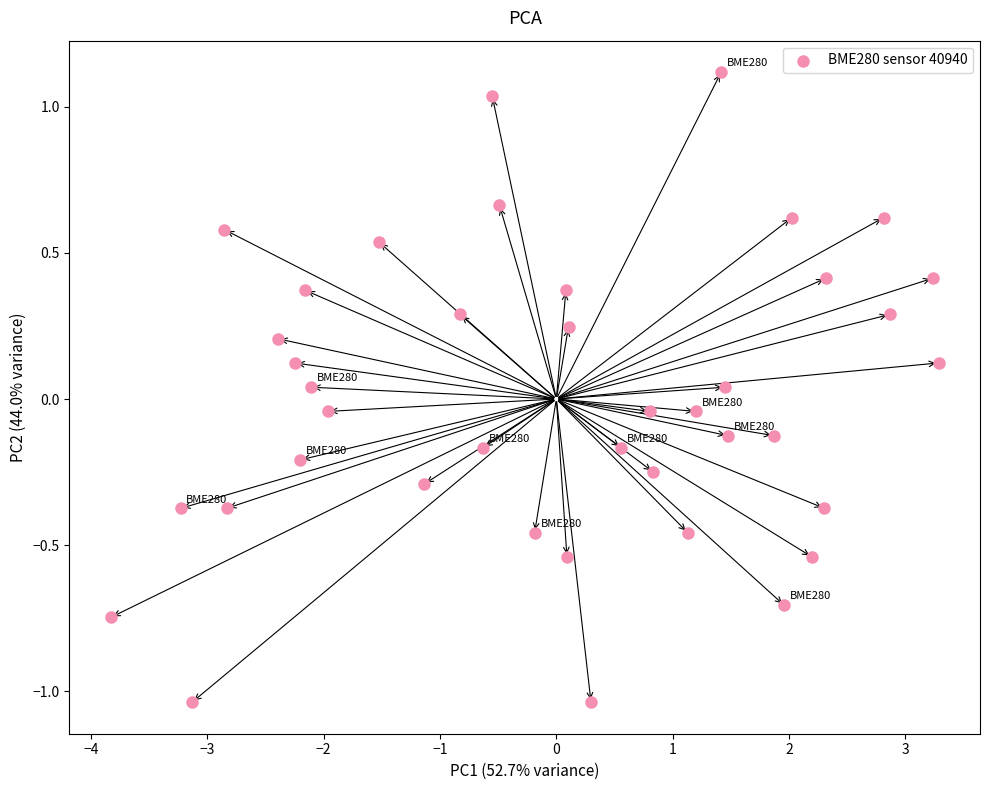

What is the range of X values (max minus min)?

7.1